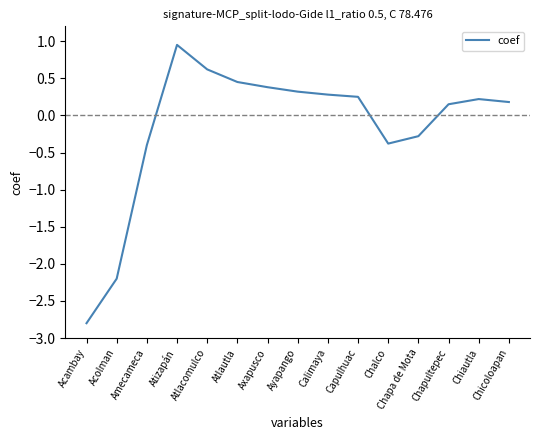

True or false: the data shows 0.4 at Atizapán.

False